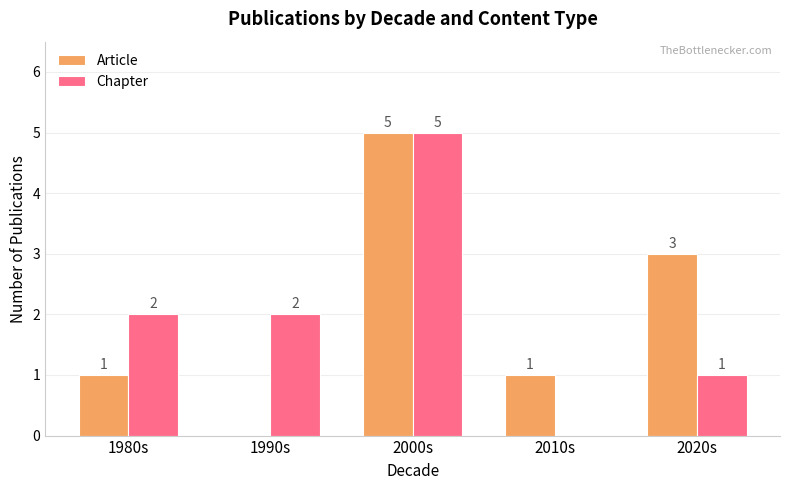

True or false: Article has a value of 1 at 1980s.

True